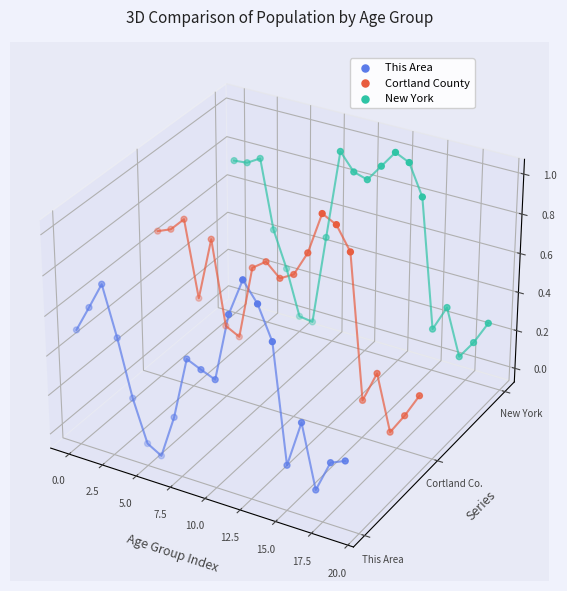

Which series has the largest total across all categories?

New York